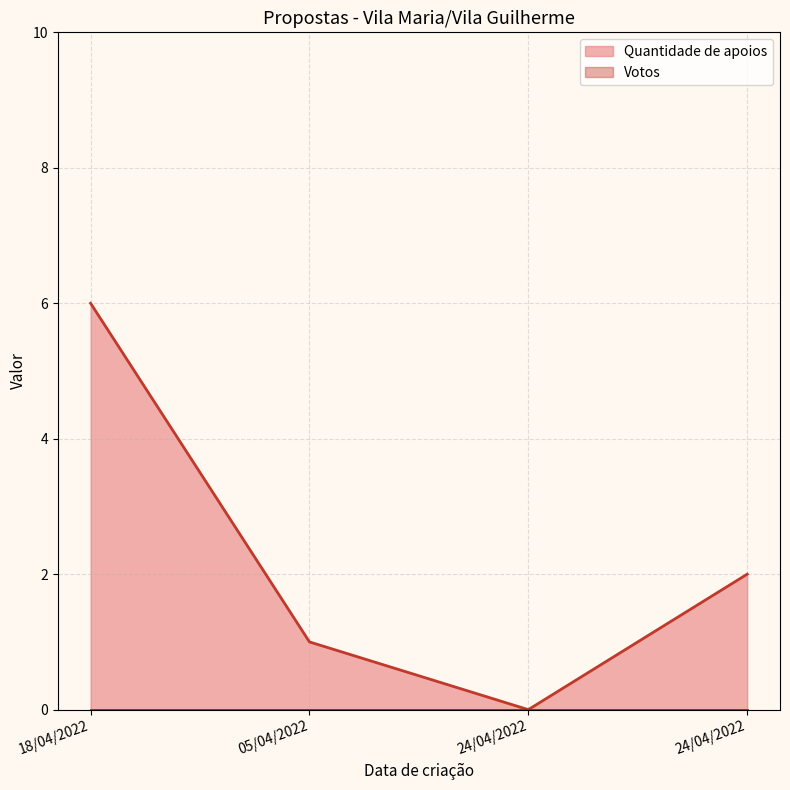

Reading left to right, what are all the values shown in this chart?

18/04/2022=6	05/04/2022=1	24/04/2022=0	24/04/2022=2